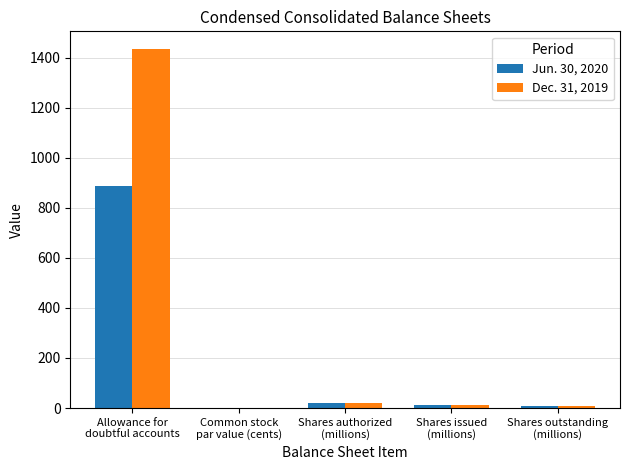

At which label is Jun. 30, 2020 closest to 444?

Shares authorized
(millions)